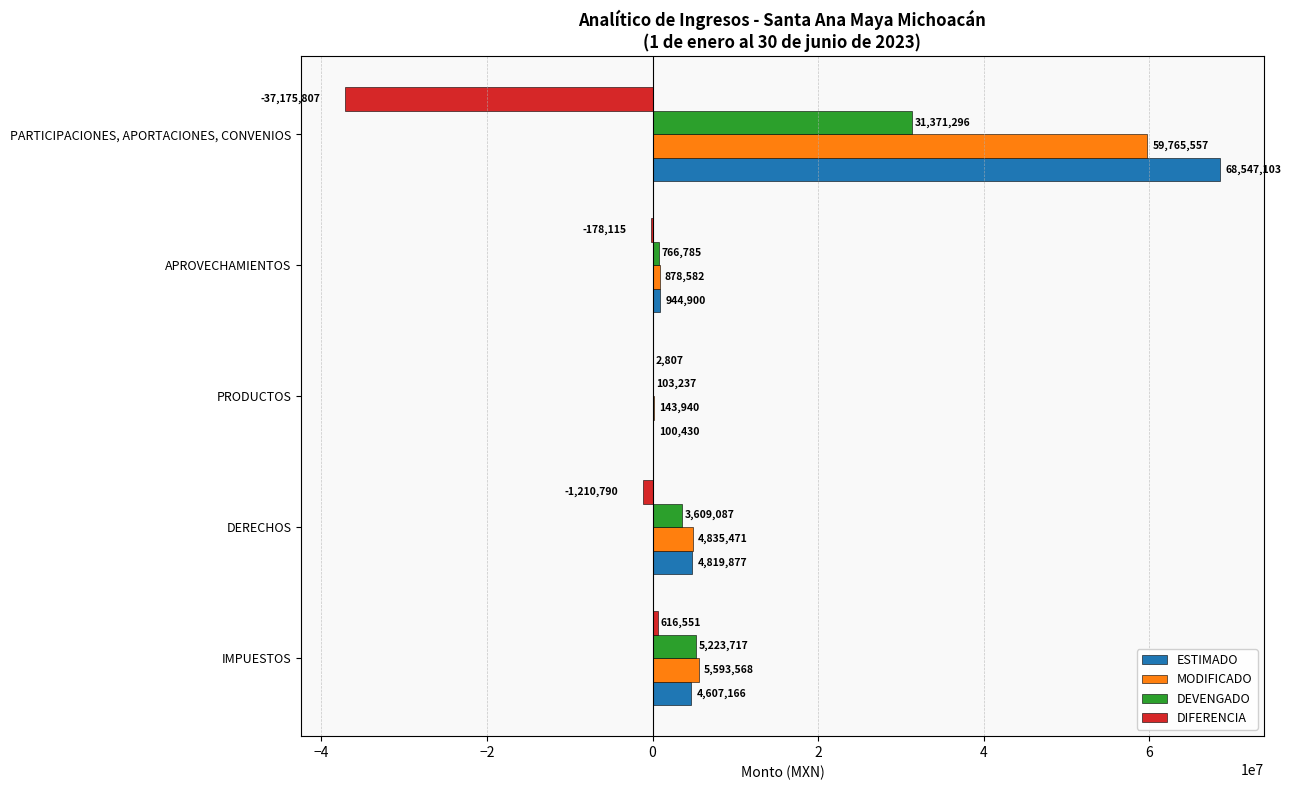

Count the number of categories in the chart.

5